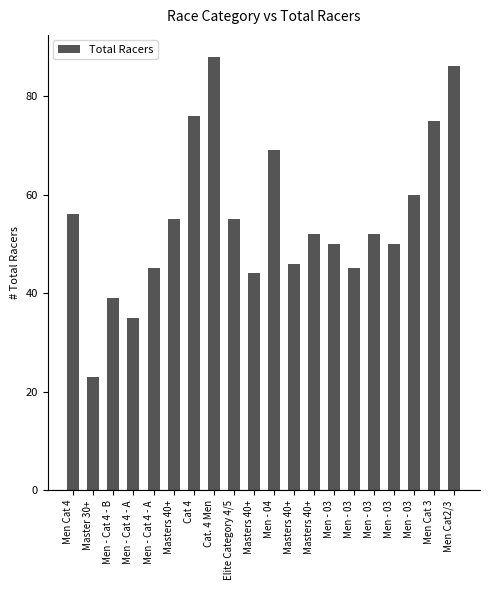

Count the number of data series in this chart.

1